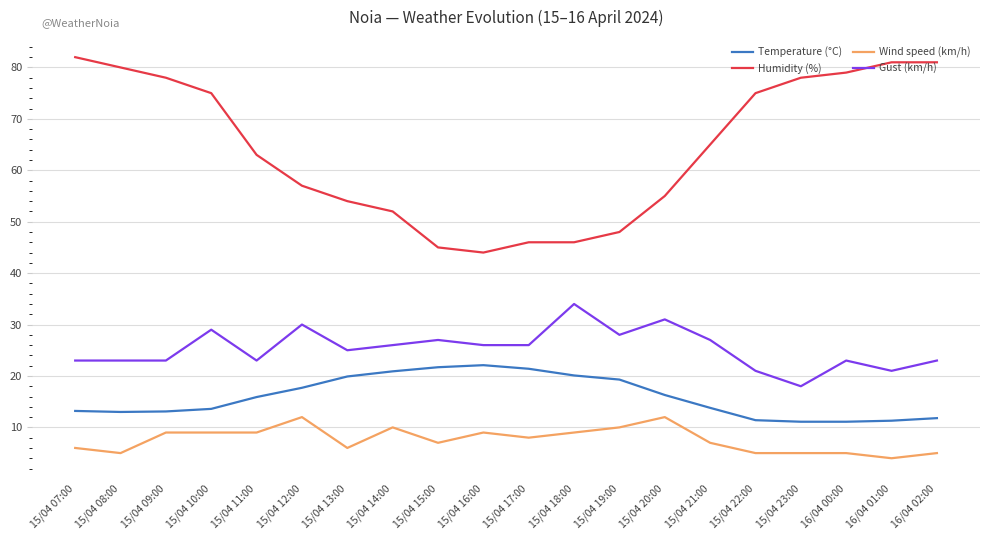

What is the greatest value displayed?

82.0